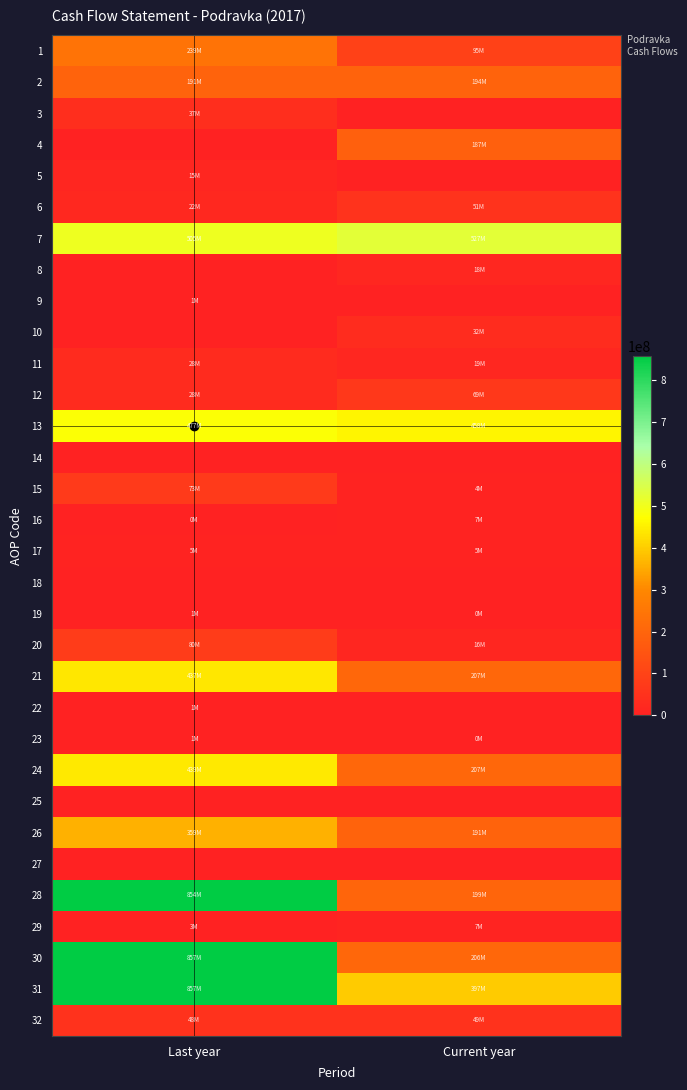

Reading left to right, transcribe all the data shown in this chart.

1: Last year=238962374	Current year=94990452
2: Last year=191429714	Current year=194045992
3: Last year=37114593	Current year=0
4: Last year=0	Current year=186572149
5: Last year=15134351	Current year=0
6: Last year=22489361	Current year=51314349
7: Last year=505130393	Current year=526922942
8: Last year=0	Current year=18083082
9: Last year=856176	Current year=0
10: Last year=0	Current year=32209946
11: Last year=27536272	Current year=18997008
12: Last year=28392448	Current year=69290036
13: Last year=476737945	Current year=457632906
14: Last year=0	Current year=0
15: Last year=72855175	Current year=4093277
16: Last year=398064	Current year=6515616
17: Last year=5078934	Current year=5091059
18: Last year=0	Current year=0
19: Last year=1390816	Current year=97180
20: Last year=79722989	Current year=15797132
21: Last year=437112374	Current year=206795174
22: Last year=884520	Current year=0
23: Last year=618979	Current year=34989
24: Last year=438615873	Current year=206830163
25: Last year=0	Current year=0
26: Last year=358892884	Current year=191033031
27: Last year=0	Current year=0
28: Last year=853618693	Current year=198920829
29: Last year=3307617	Current year=6945454
30: Last year=856926310	Current year=205866283
31: Last year=856535089	Current year=397451725
32: Last year=48479634	Current year=48642321